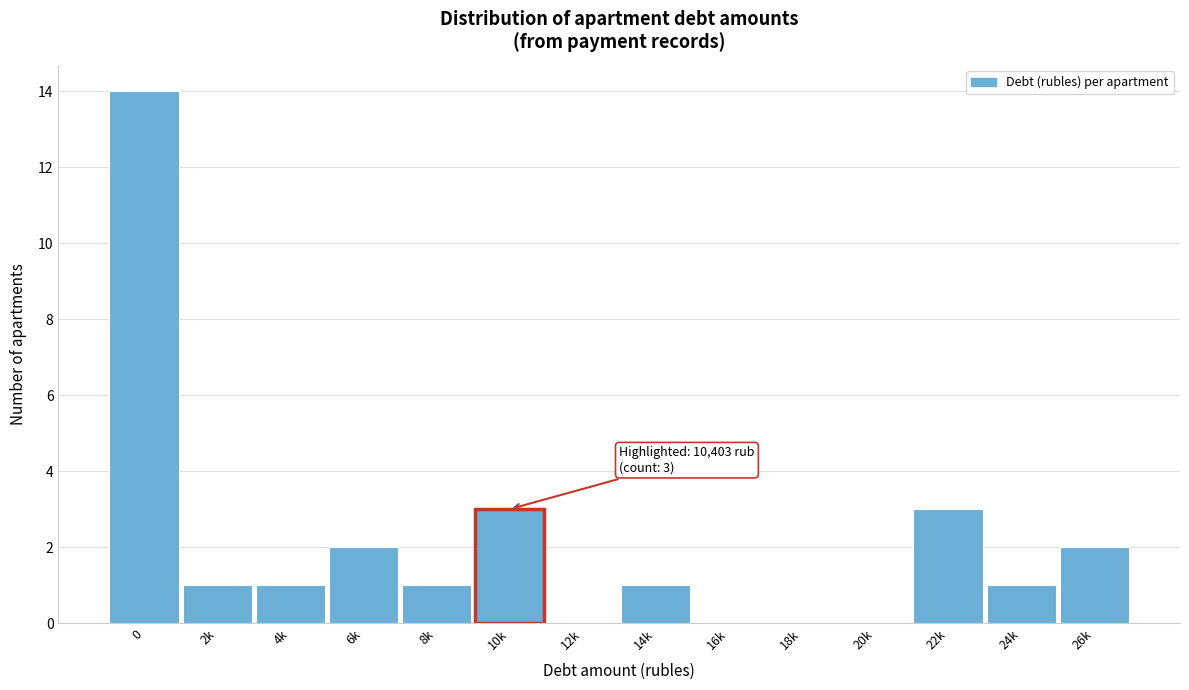

Reading left to right, what are all the values shown in this chart?

0=14	2k=1	4k=1	6k=2	8k=1	10k=3	12k=0	14k=1	16k=0	18k=0	20k=0	22k=3	24k=1	26k=2